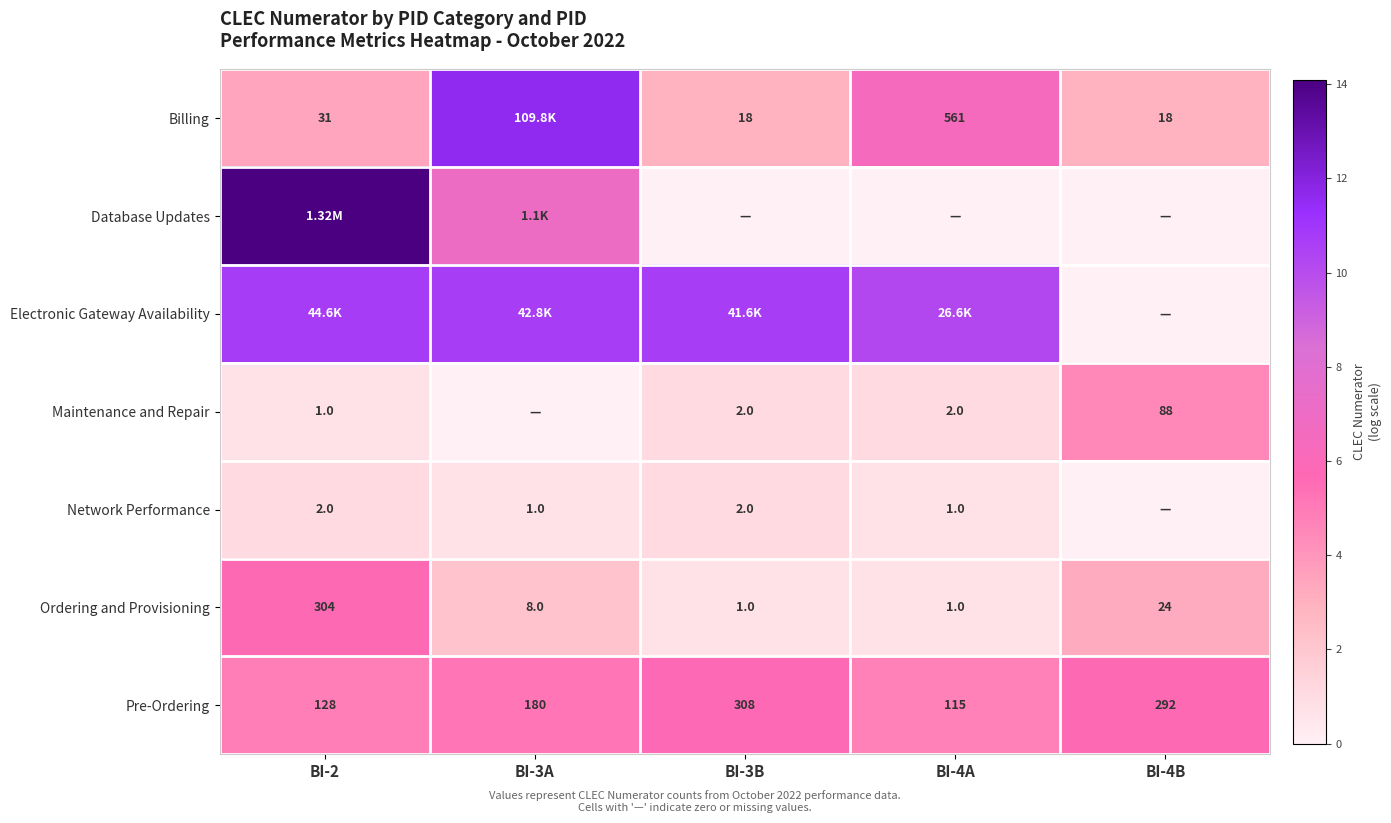

Is the value of Pre-Ordering at BI-3A greater than the value of Ordering and Provisioning at BI-3B?

Yes